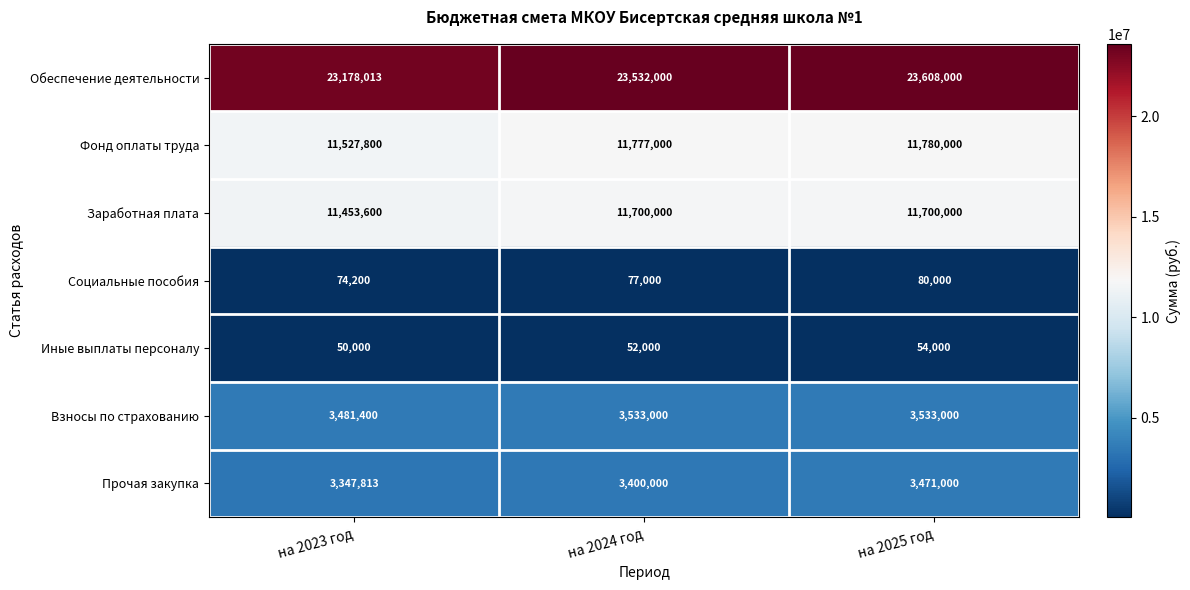

The Взносы по страхованию series shows 2212764 at на 2025 год. True or false?

False